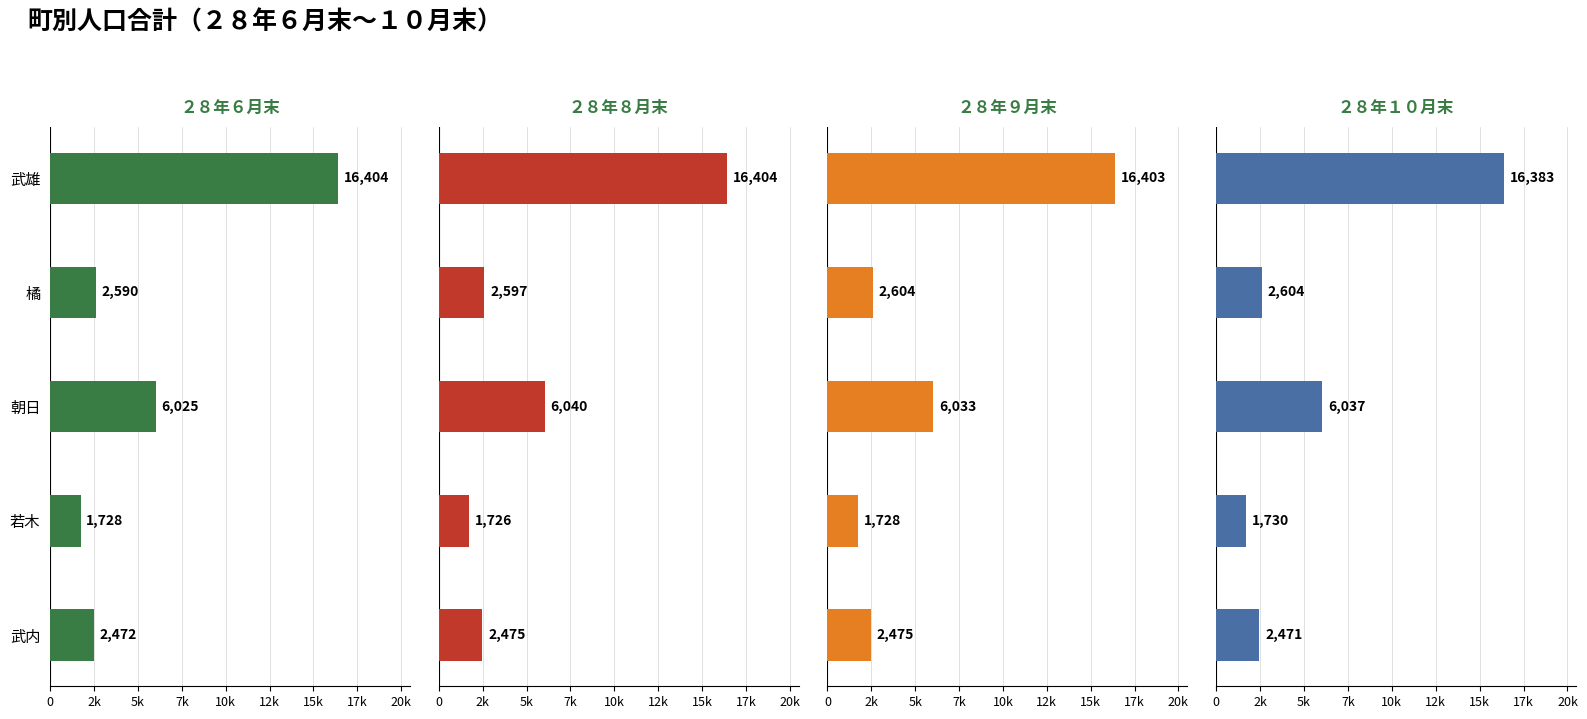

How many groups of bars are there?

5